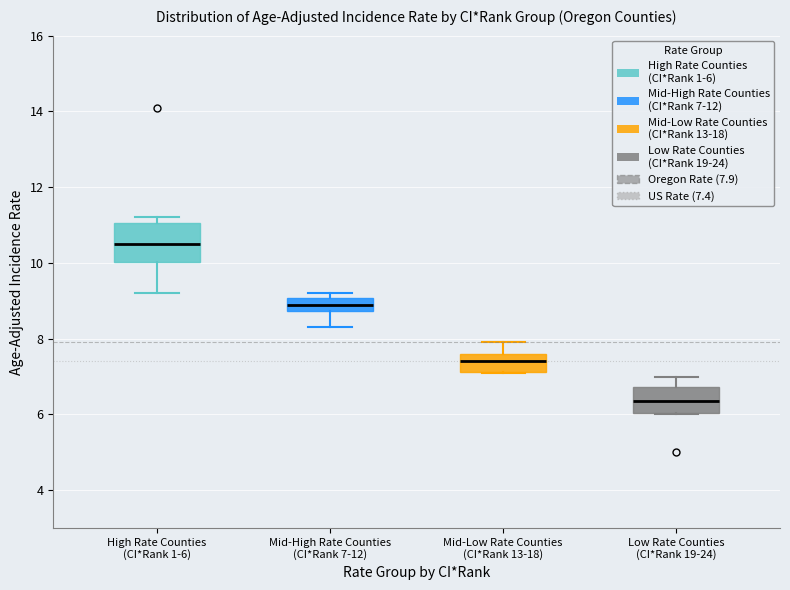

Which box's median line is the lowest?

Low Rate Counties (CI*Rank 19-24)